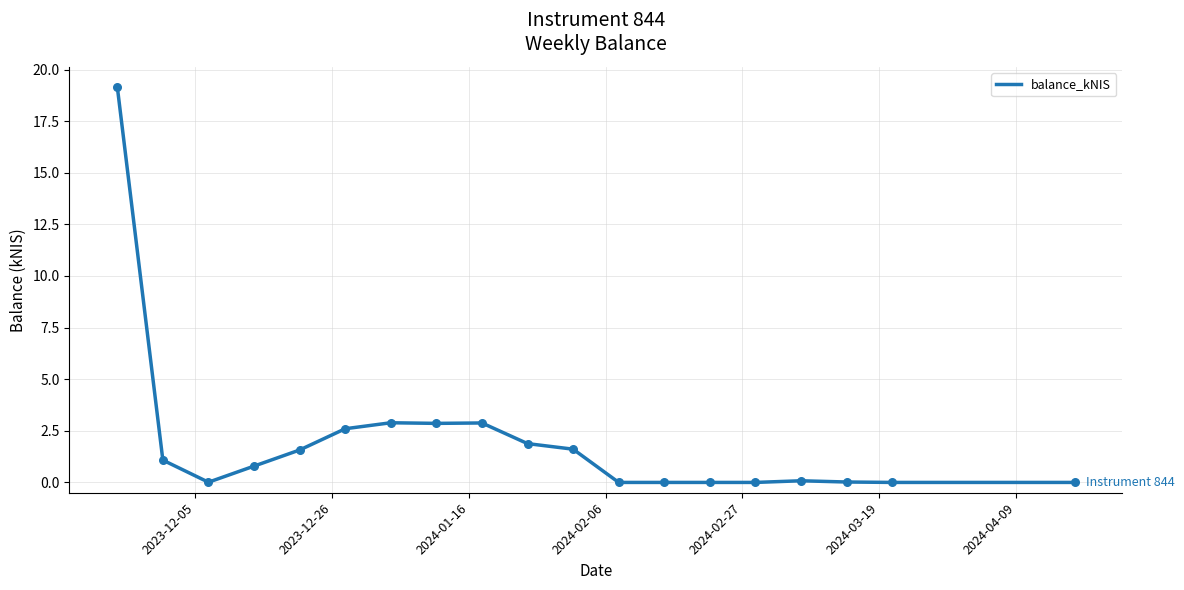

What is the maximum value shown in the chart?

19.2